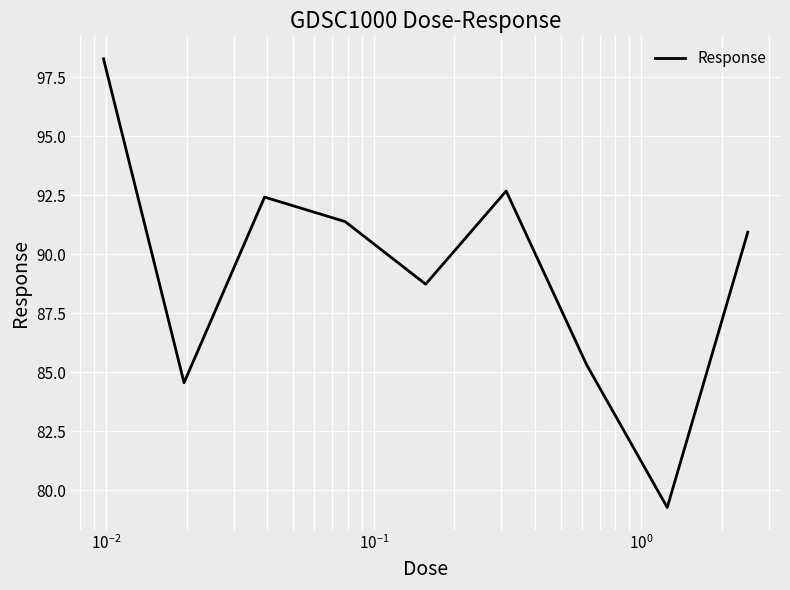

How many interior local peaks (higher than both neighbors) does the data have?

2